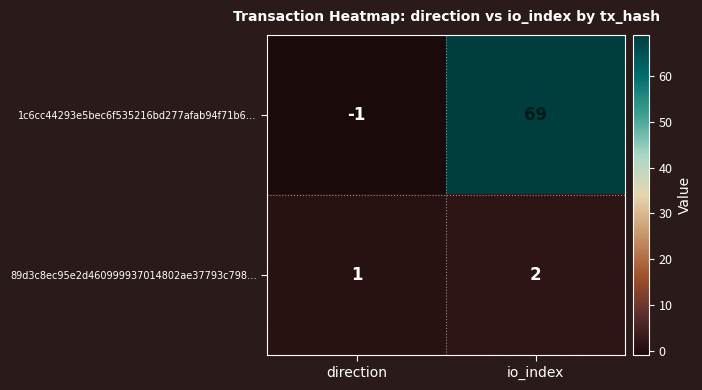

At io_index, list the series in order from largest to smallest.

1c6cc44293e5bec6f535216bd277afab94f71b6…, 89d3c8ec95e2d460999937014802ae37793c798…